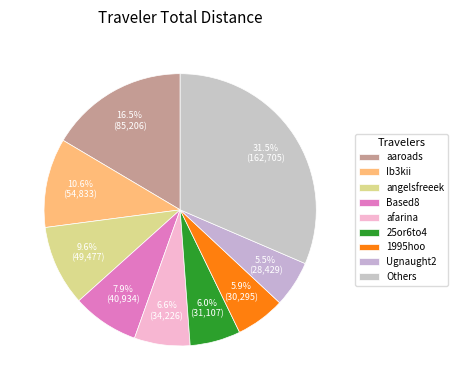

Count the number of slices in the pie.

9